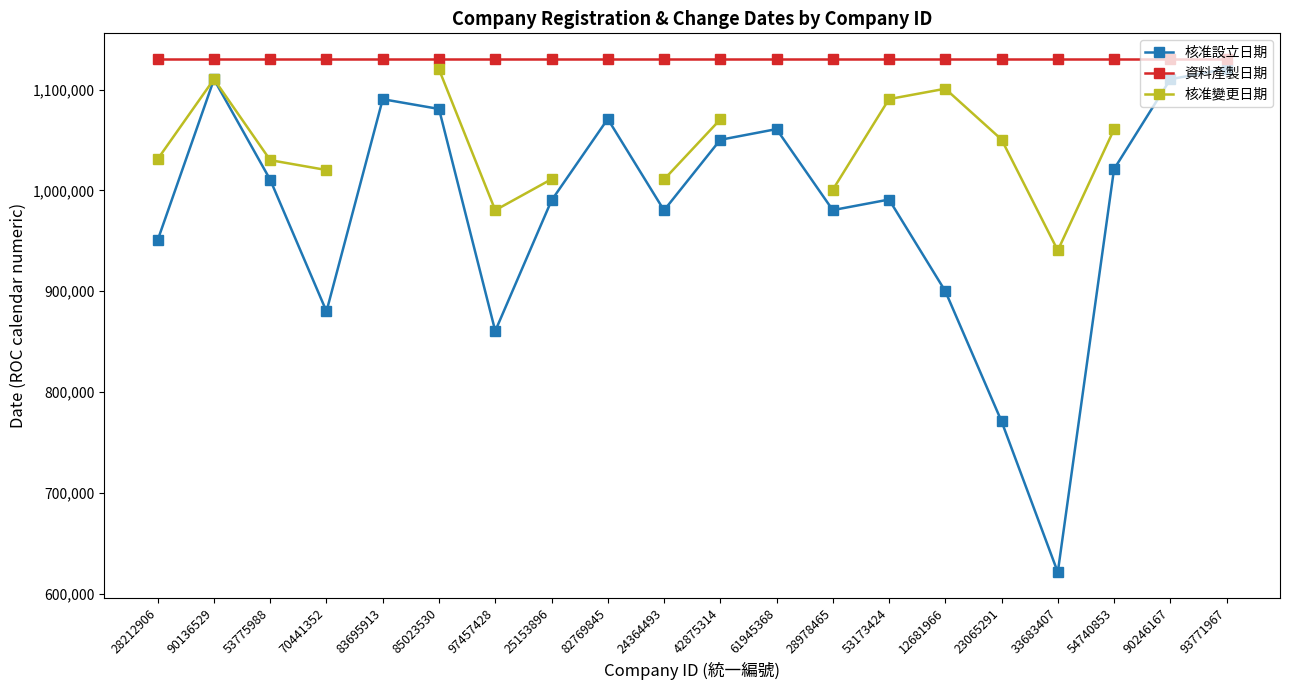

The 核准設立日期 series shows 1181989 at 23065291. True or false?

False